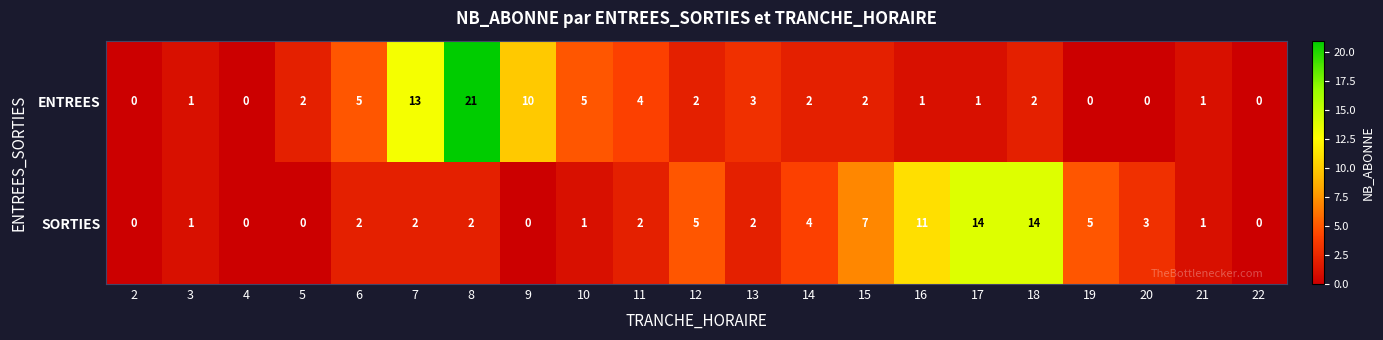

Which series has the widest spread of values?

ENTREES